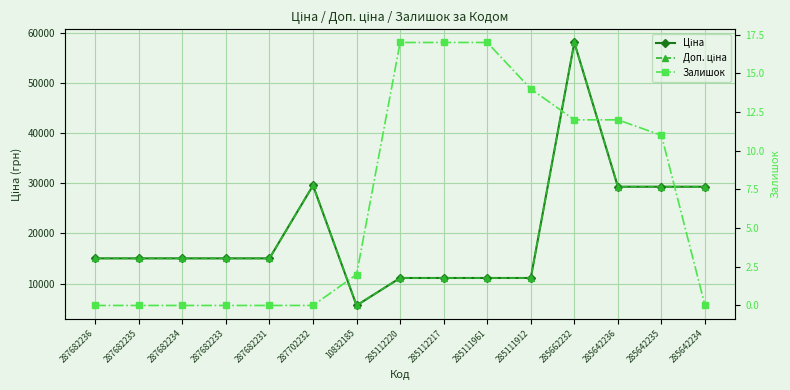

Which series has the largest total across all categories?

Ціна